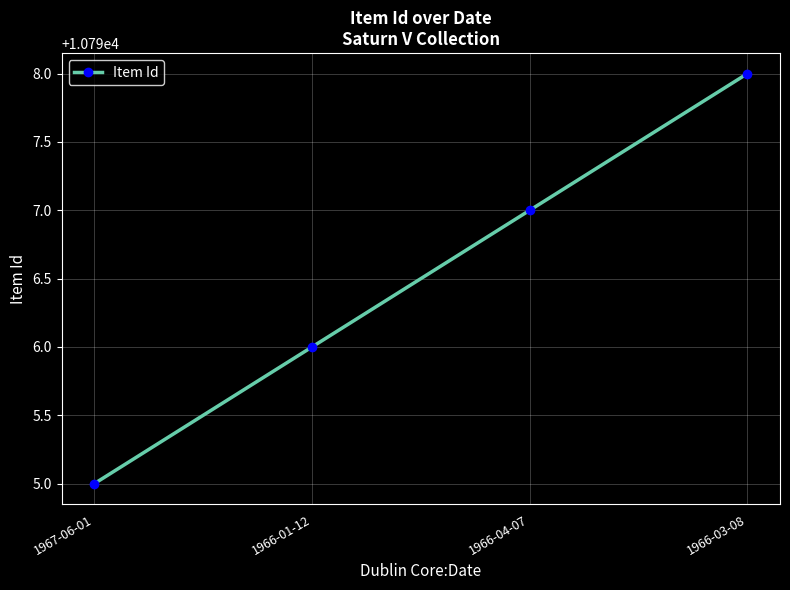

Reading left to right, transcribe all the data shown in this chart.

1967-06-01=10795	1966-01-12=10796	1966-04-07=10797	1966-03-08=10798